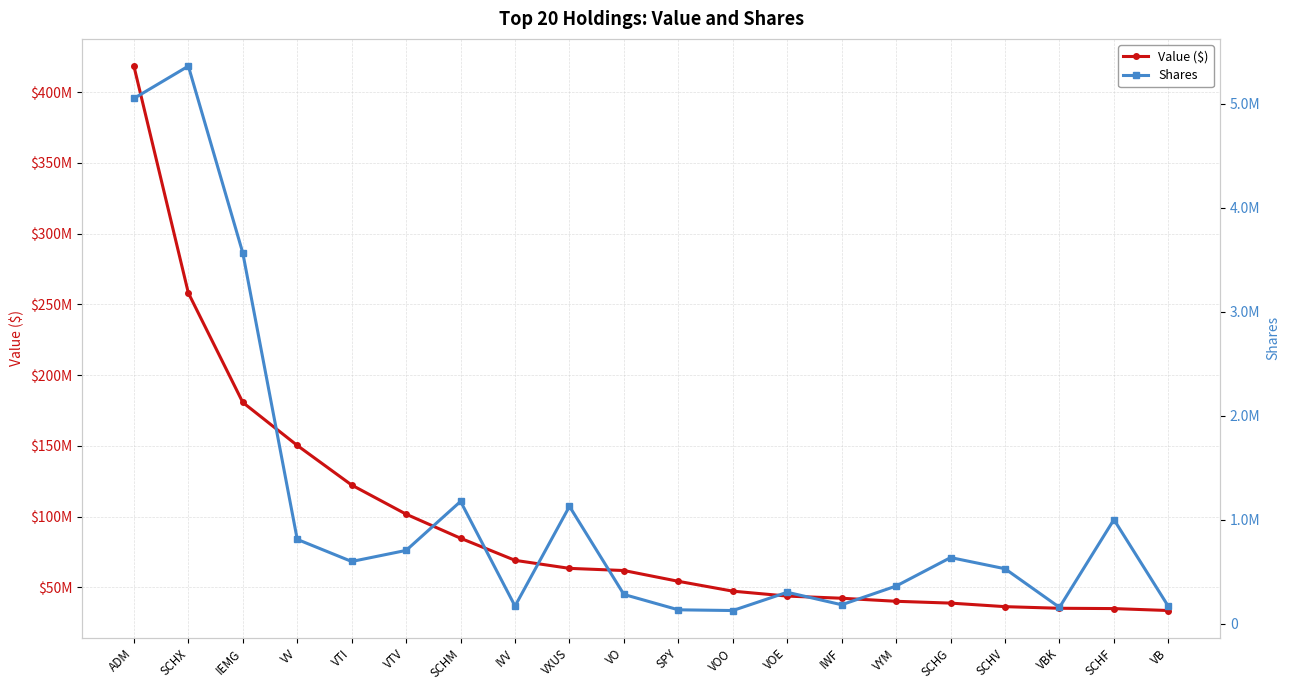

What are all the series names shown in the legend?

Value ($), Shares